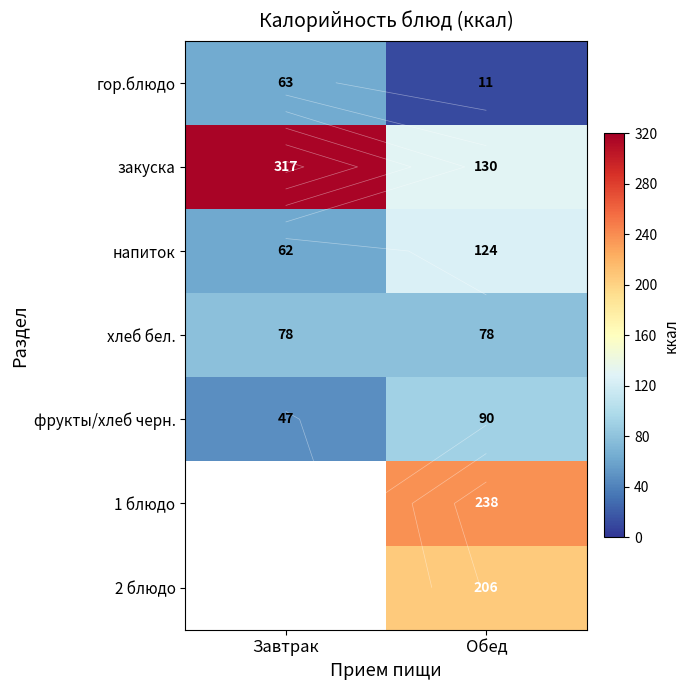

At how many categories does at least one series exceed 150?

2